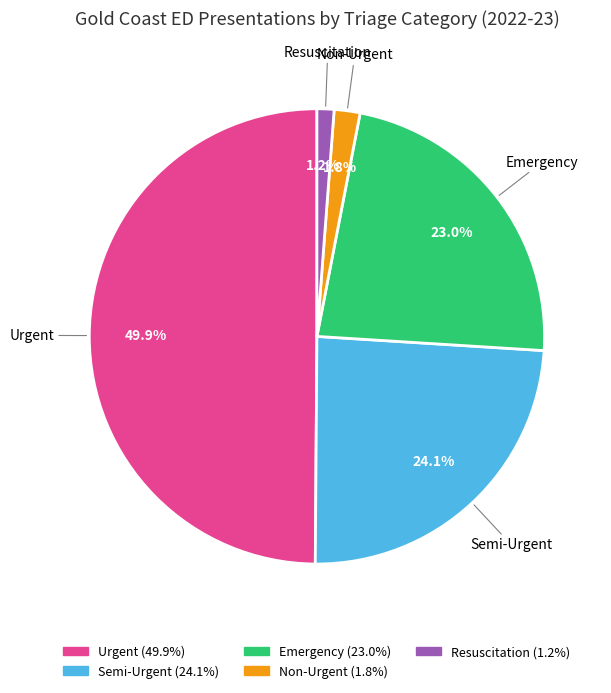

Between Semi-Urgent and Non-Urgent, which is larger?

Semi-Urgent